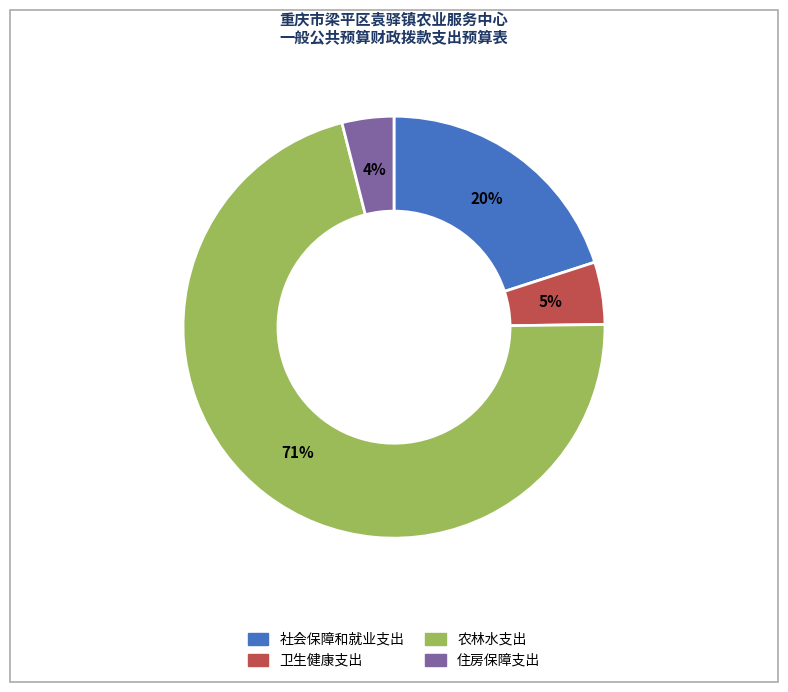

What is the largest slice in the pie chart?

农林水支出